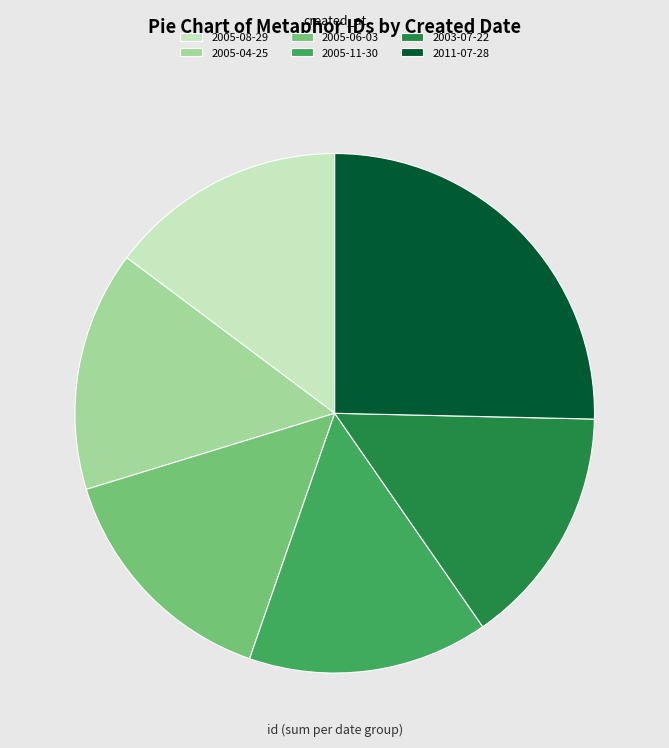

What is the ratio of the value at 2005-04-25 to the value at 2005-06-03?

1.0